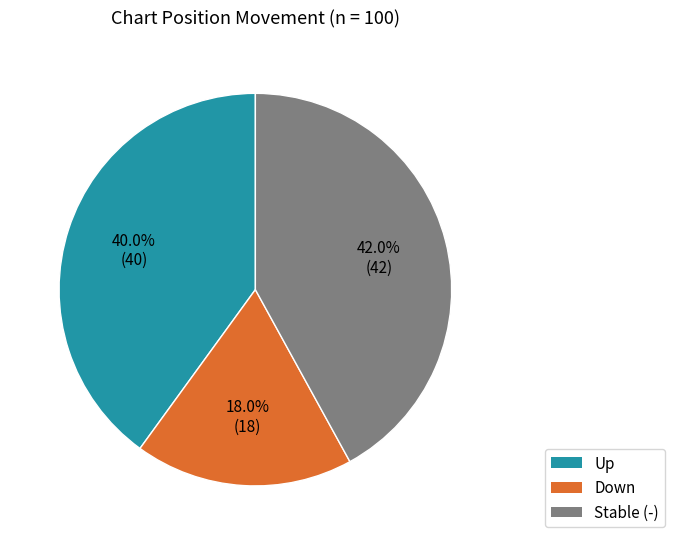

Does any single category account for the majority?

No